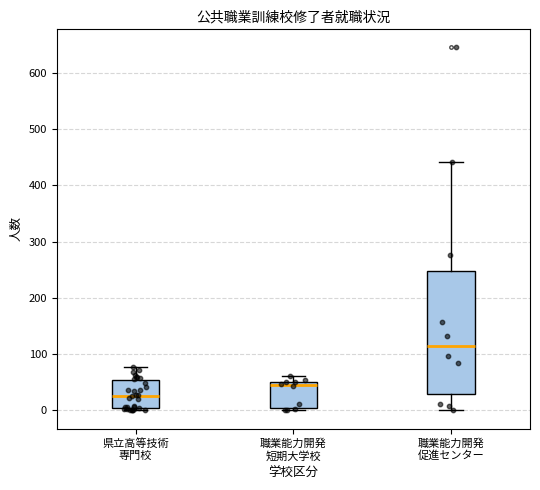

Where is the upper edge of the box for 県立高等技術 専門校 on the y-axis? The values are not printed on the chart, so give them approximately, as read against the axis.

50